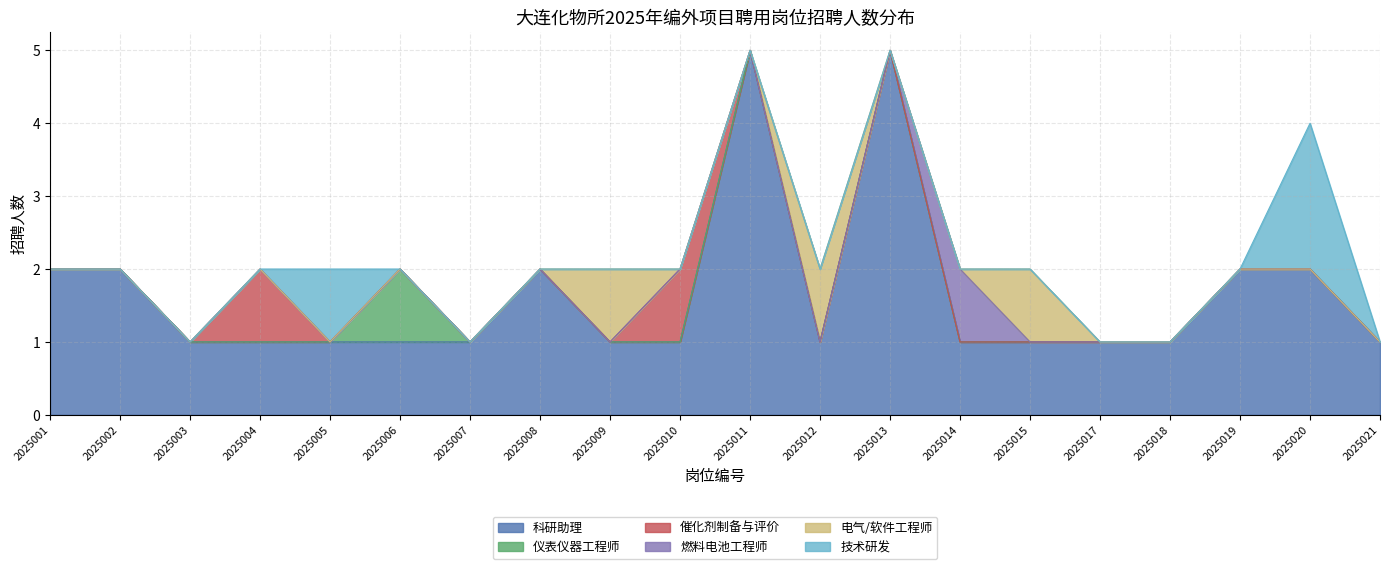

Rank the categories by 技术研发 value from lowest to highest.

2025001, 2025002, 2025003, 2025004, 2025006, 2025007, 2025008, 2025009, 2025010, 2025011, 2025012, 2025013, 2025014, 2025015, 2025017, 2025018, 2025019, 2025021, 2025005, 2025020